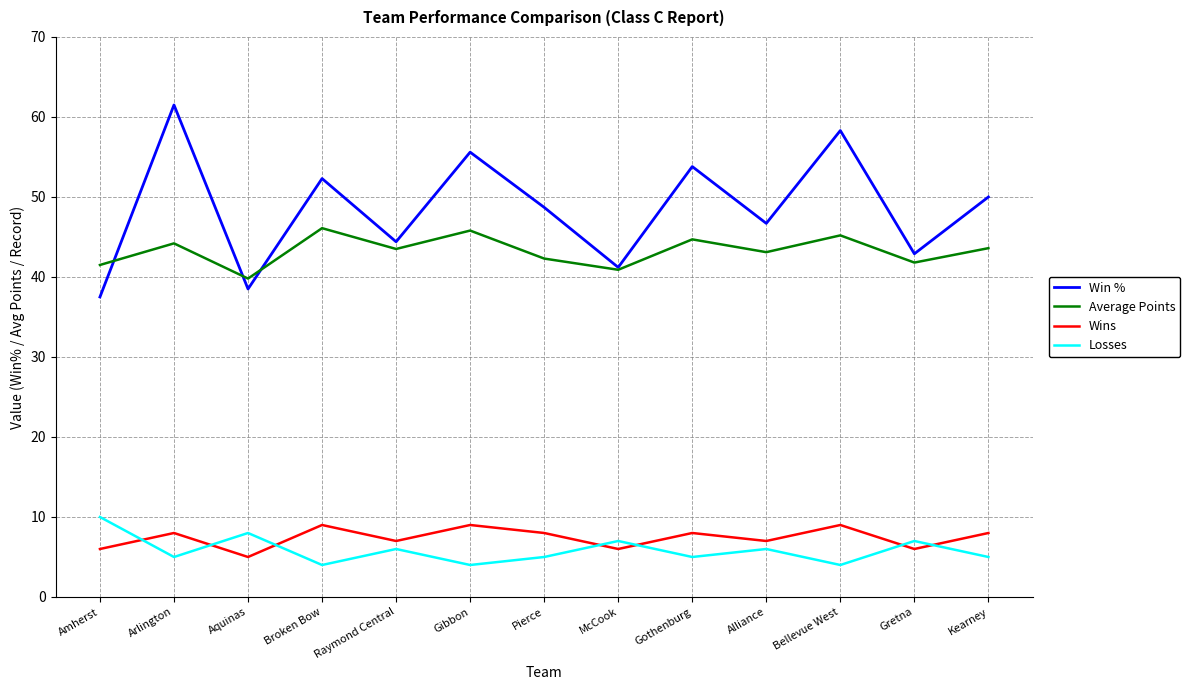

What position from the left is Arlington?

2